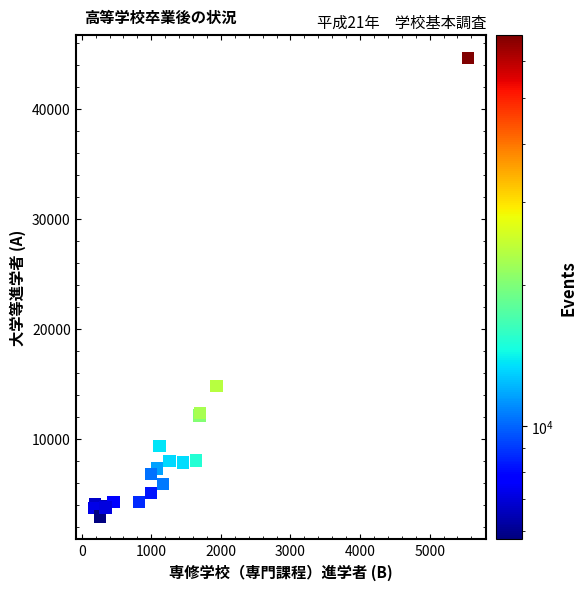

What Y value in the scatter plot is closest to 23798?

14819